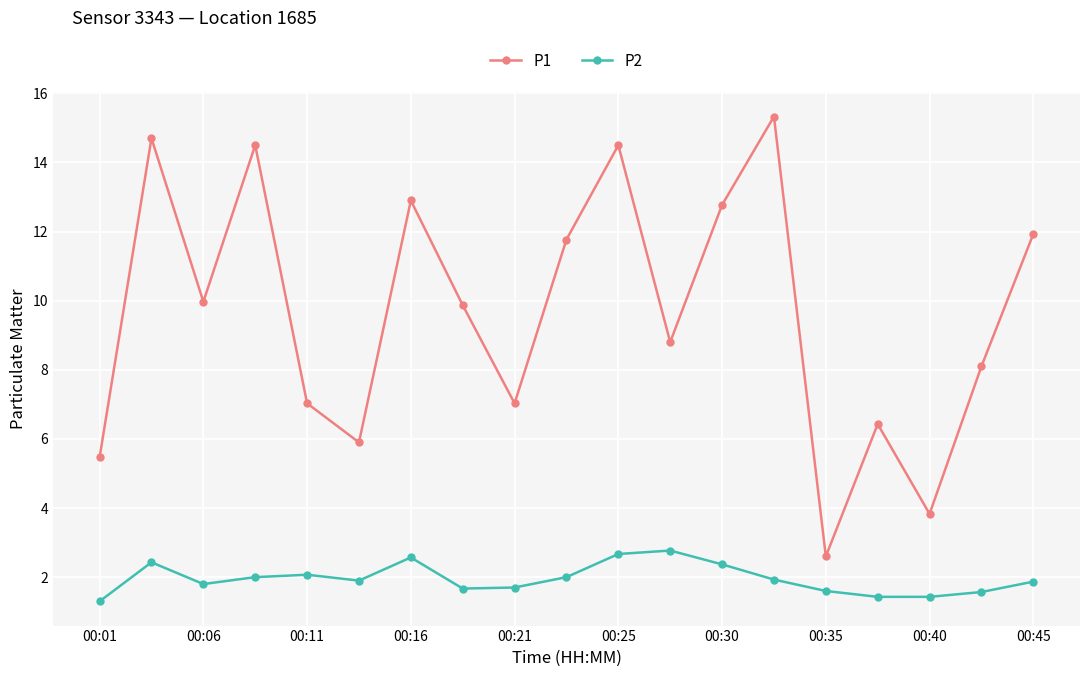

True or false: P1 has more than 1 interior local peaks.

True